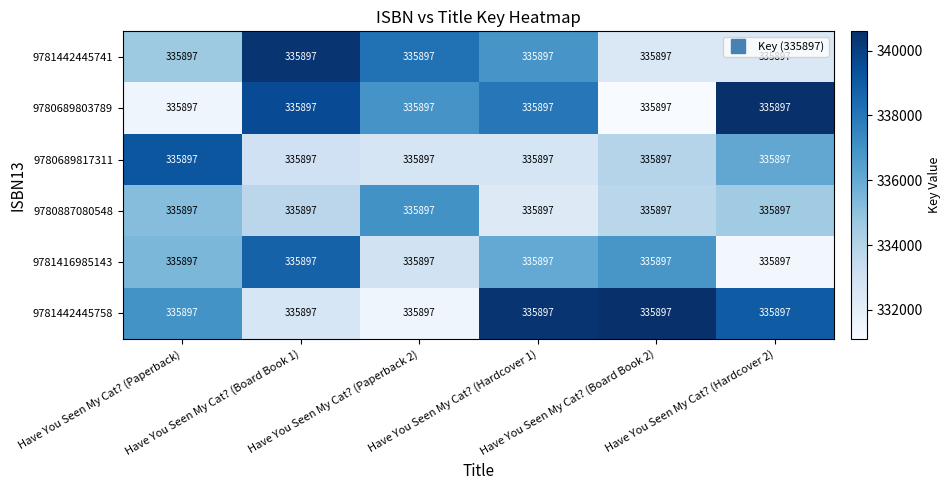

At Have You Seen My Cat? (Board Book 1), list the series in order from smallest to largest.

9781442445758, 9780689817311, 9780887080548, 9781416985143, 9780689803789, 9781442445741